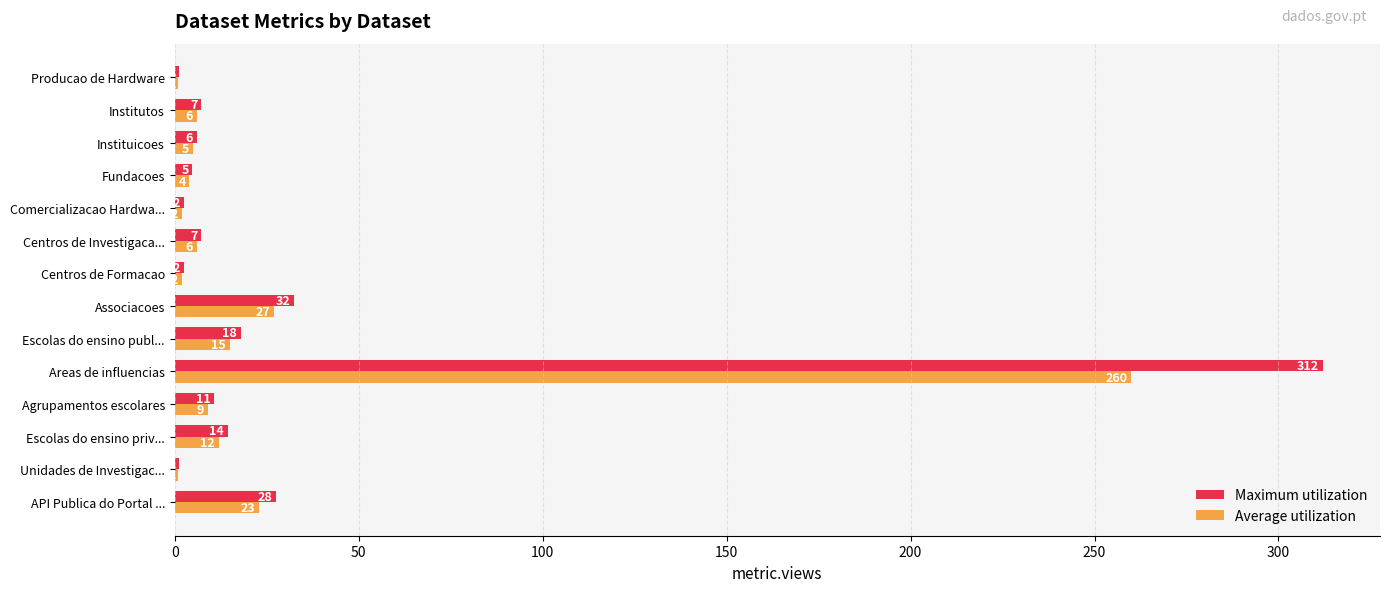

Which series has the largest total across all categories?

Maximum utilization